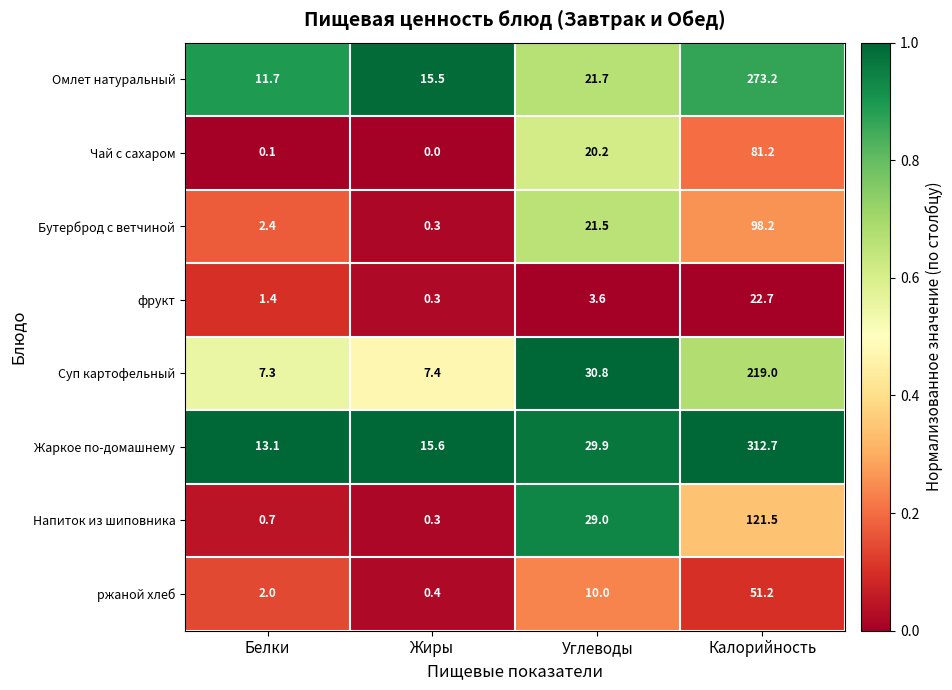

Read the Суп картофельный value at Калорийность.

219.0